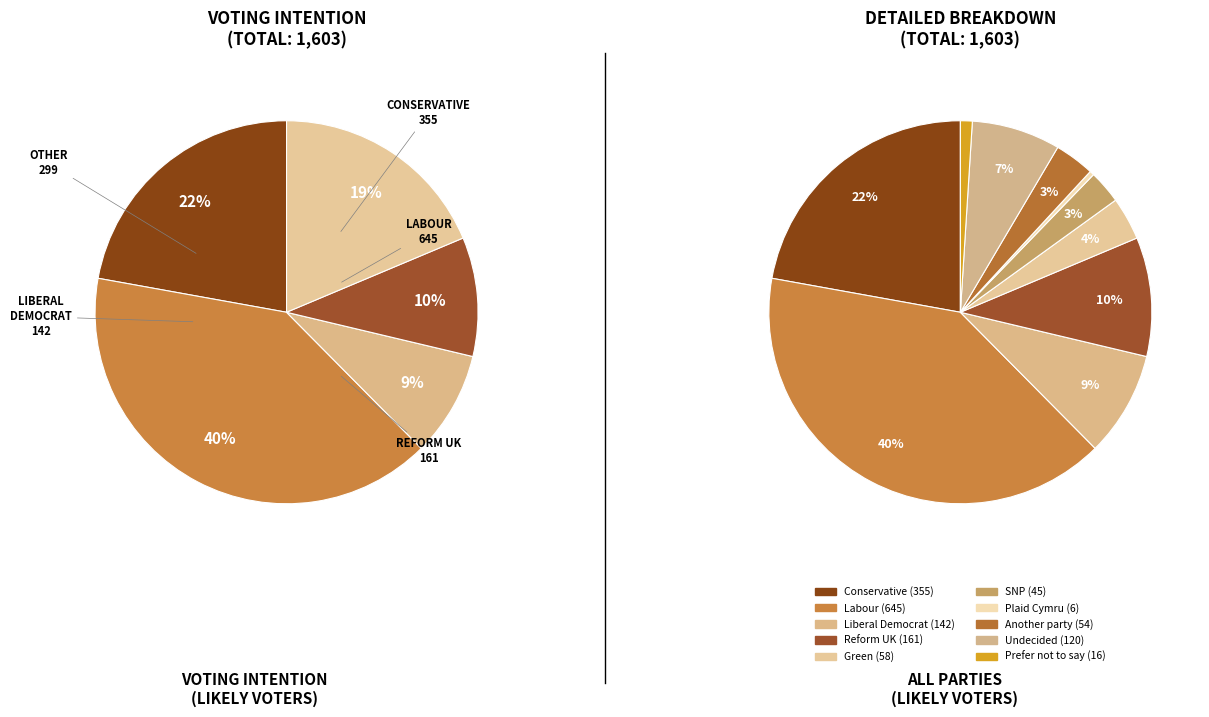

Which has a higher value, Undecided or Labour?

Labour